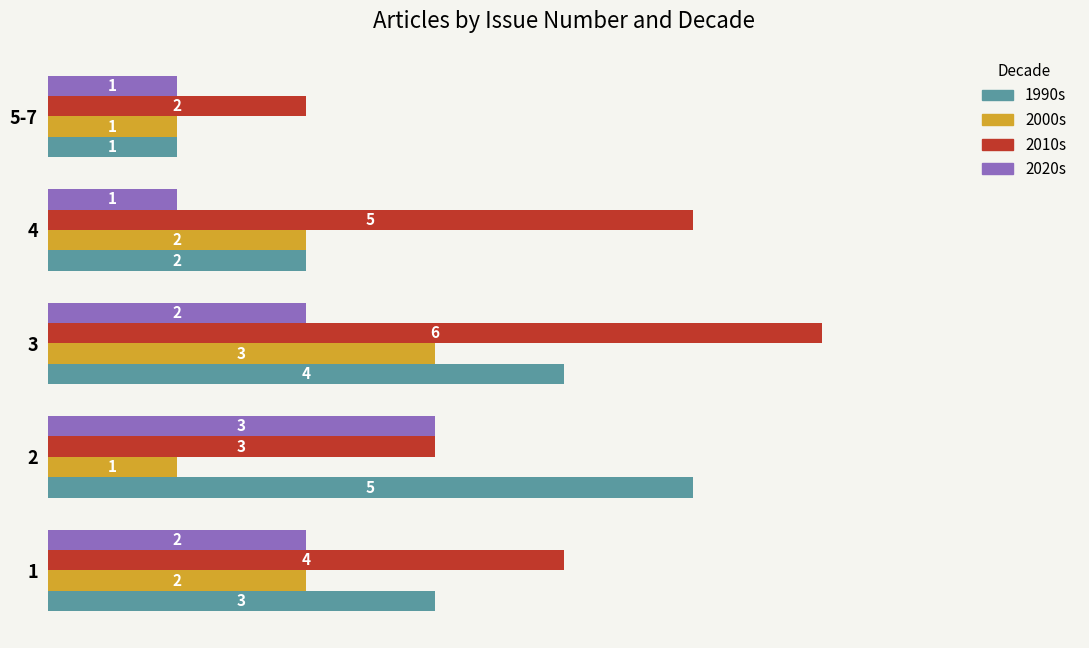

At which category is the sum across all series the highest?

3